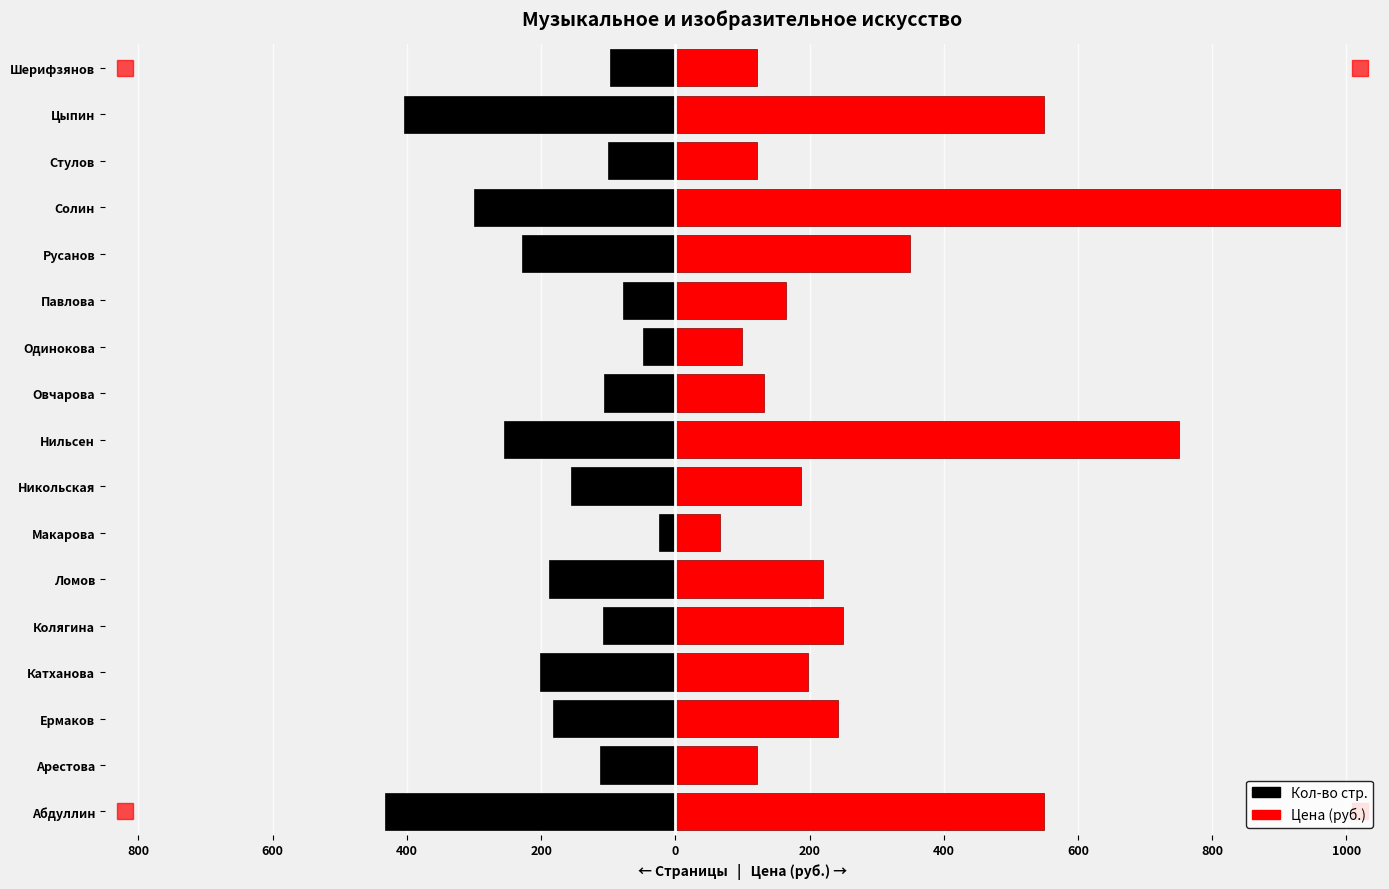

At how many categories does at least one series exceed -322?

17